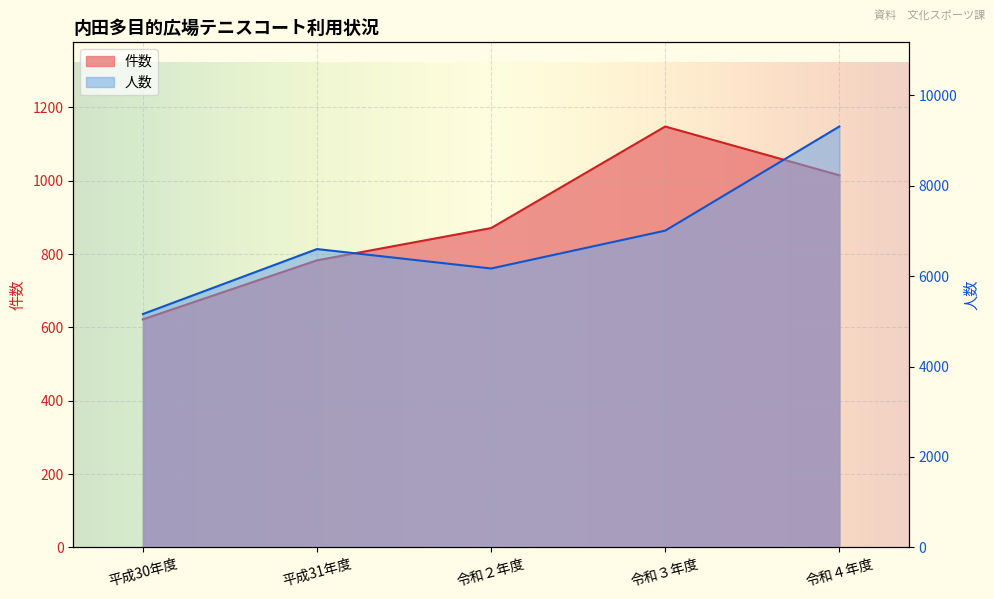

Rank the categories by 人数 value from lowest to highest.

平成30年度, 令和２年度, 平成31年度, 令和３年度, 令和４年度